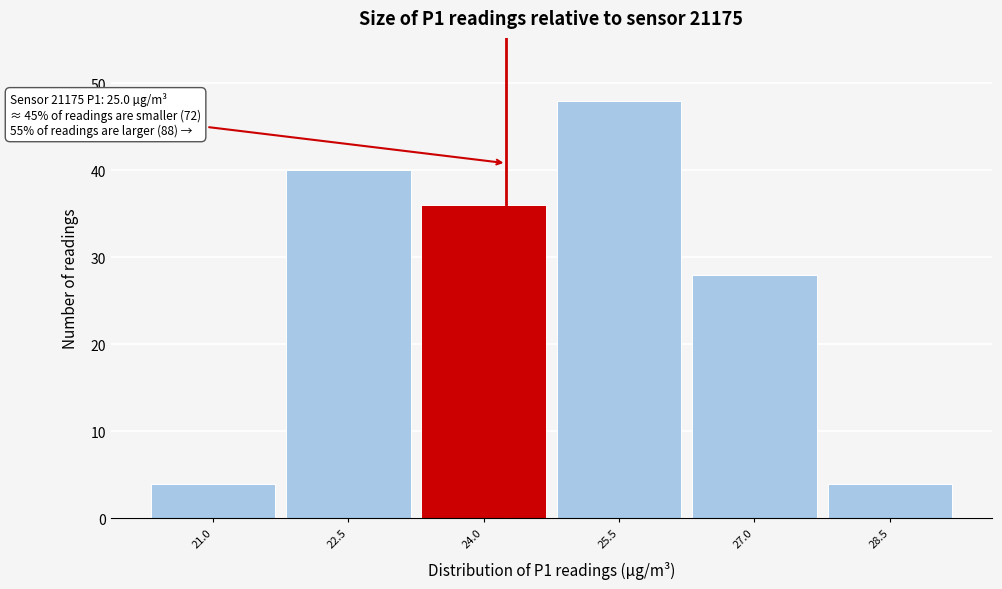

Reading right to left, transcribe all the data shown in this chart.

28.5=4	27.0=28	25.5=48	24.0=36	22.5=40	21.0=4